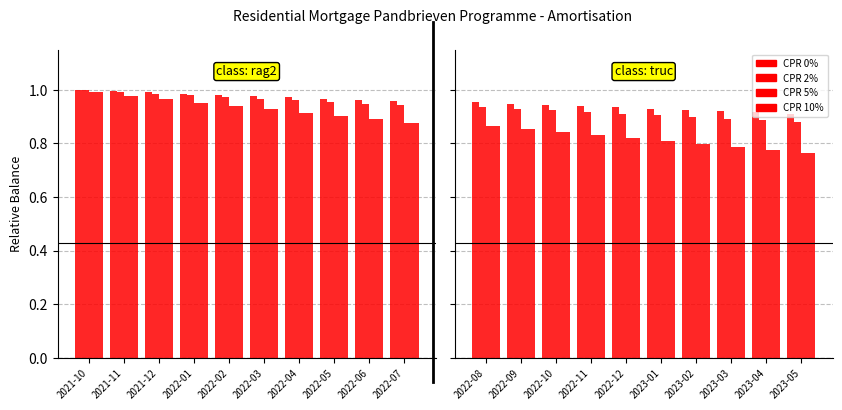

What is the lowest value of the CPR 2% series?

0.9